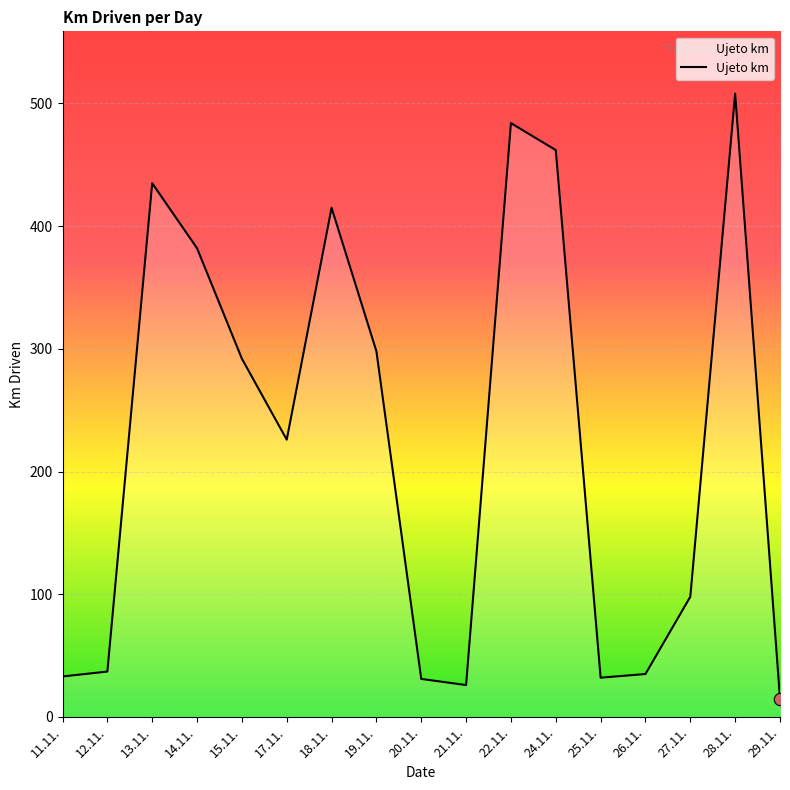

What is the change in value from 13.11. to 15.11.?

-143